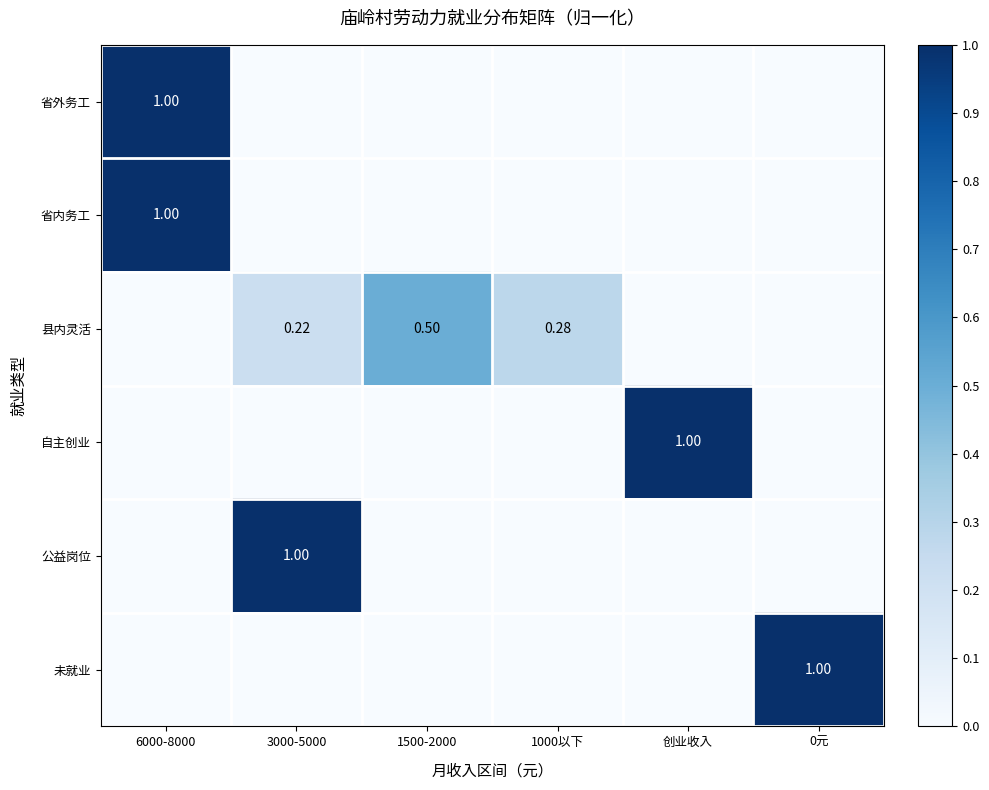

Is it true that 省内务工 equals 0.4 at 0元?

False